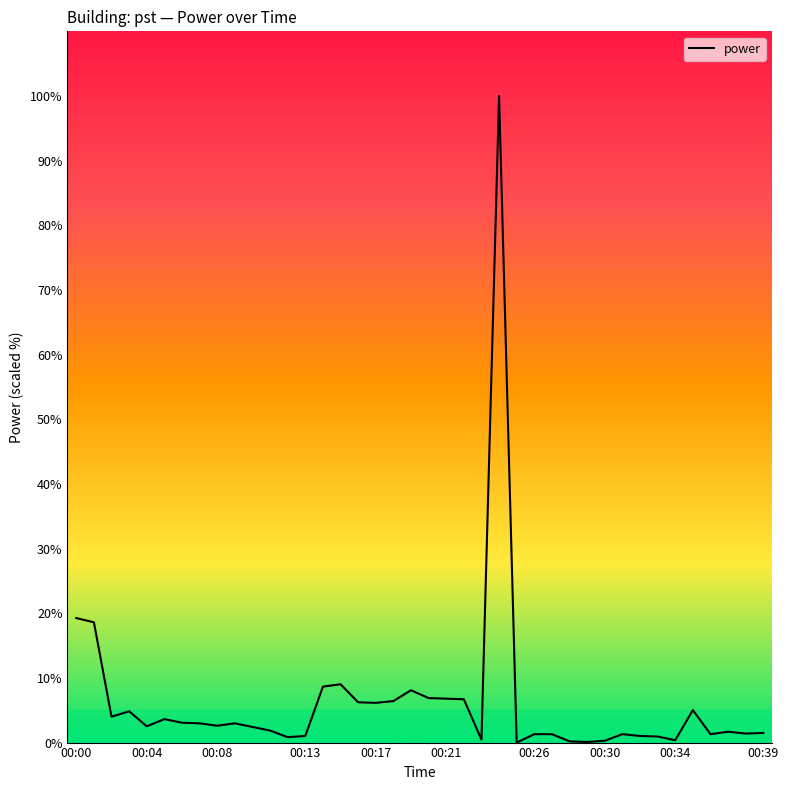

What is the maximum value shown in the chart?

100.0